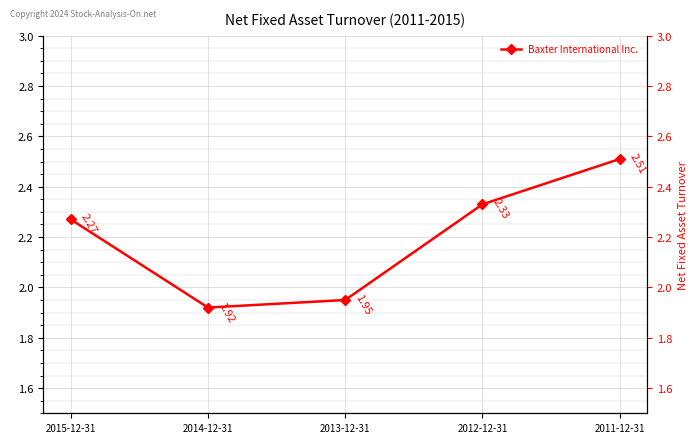

What is the greatest value displayed?

2.5